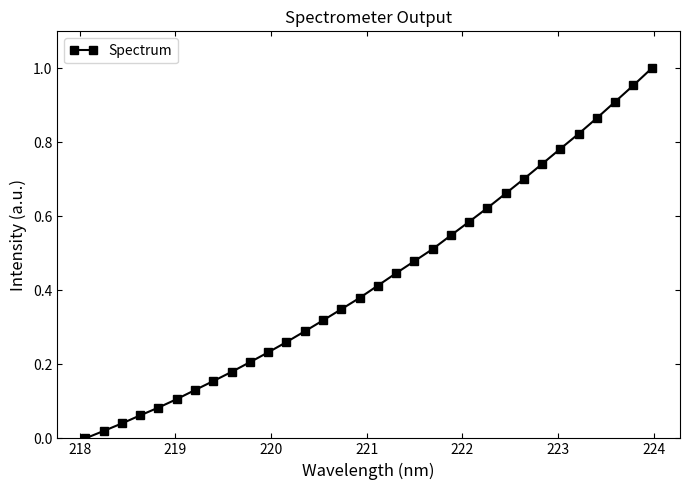

How many positive values are there?

31